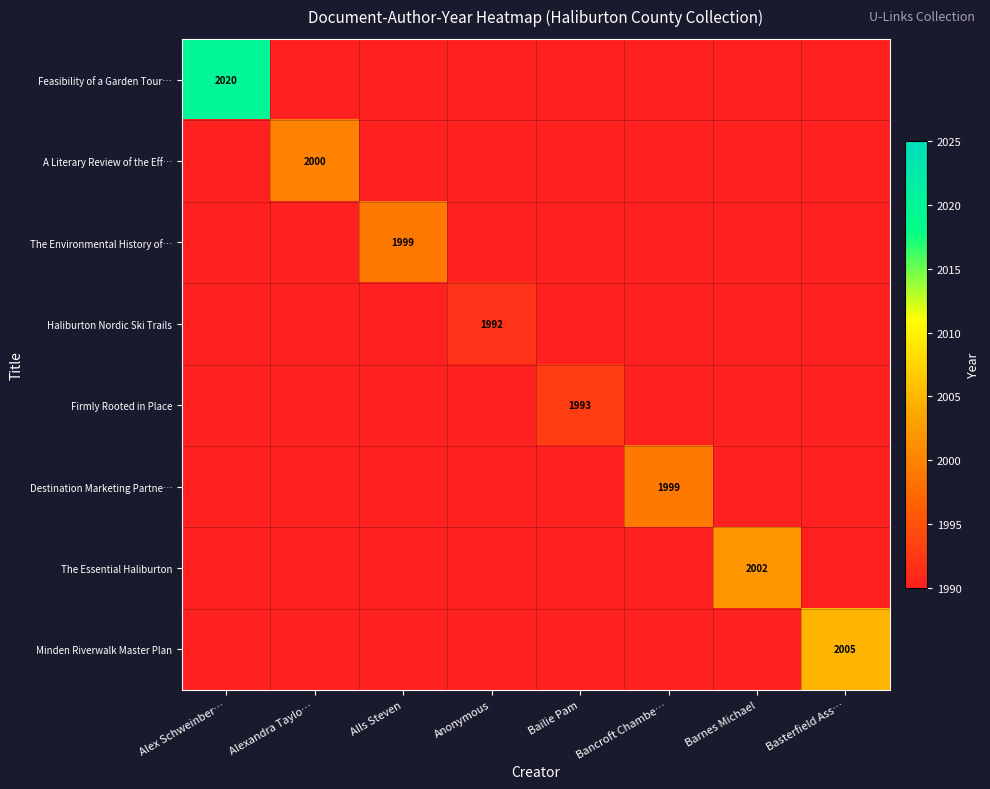

Is it true that Firmly Rooted in Place equals -1136 at Bancroft Chambe…?

False